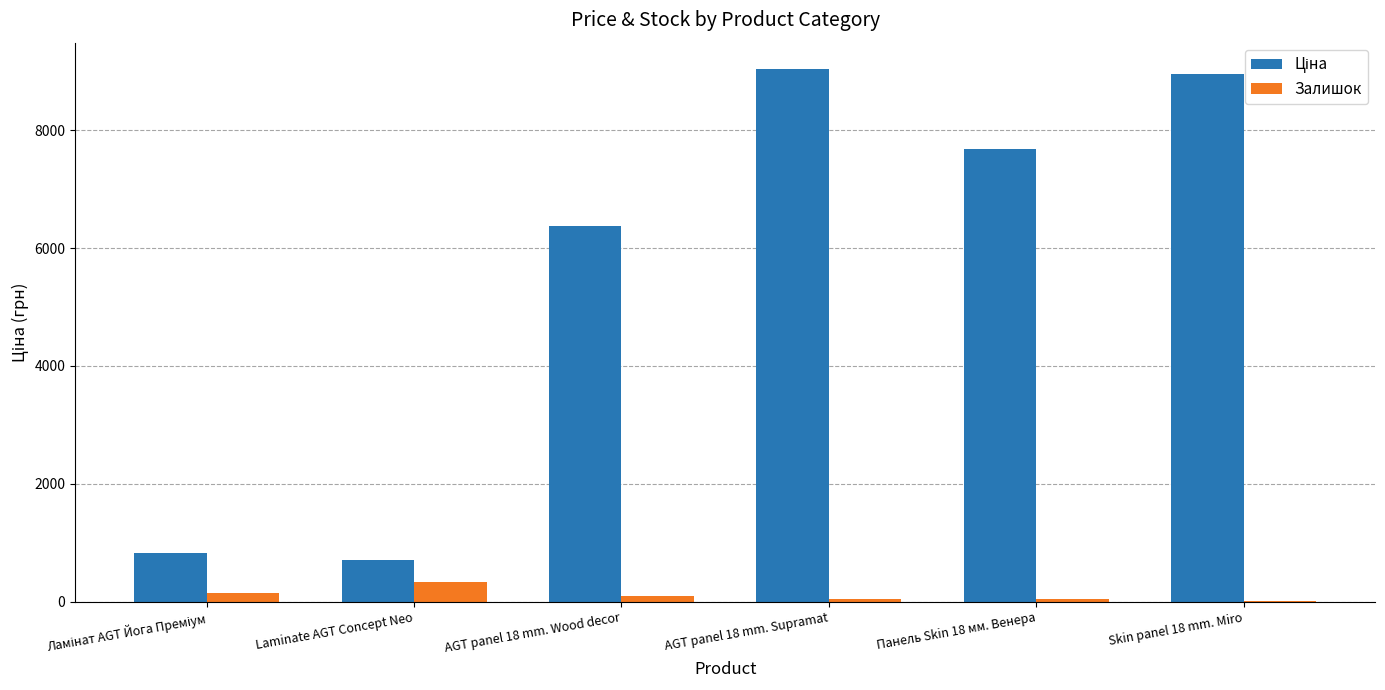

At which label does Залишок reach its peak?

Laminate AGT Concept Neo